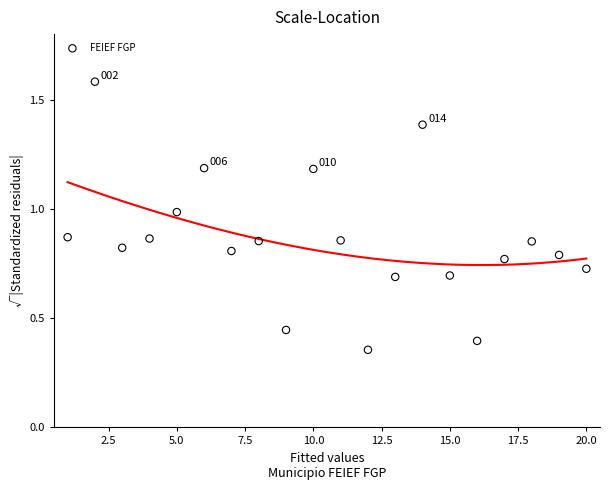

What is the range of Y values (max minus min)?

1.2